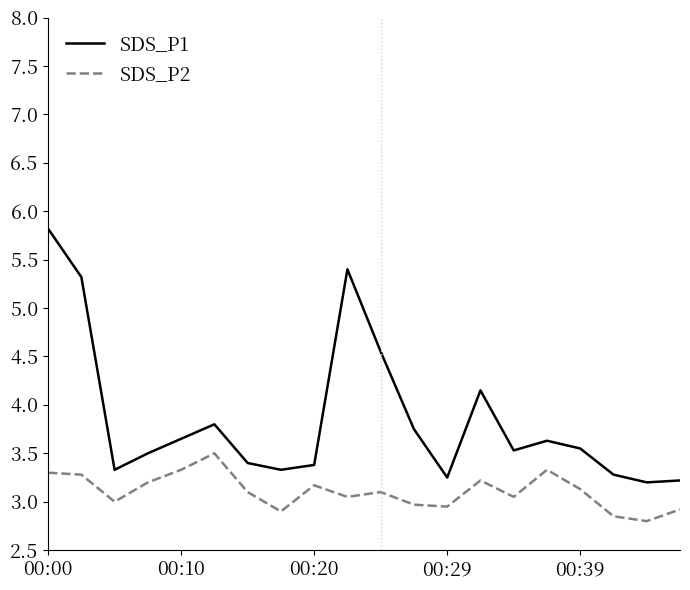

What is the difference between the maximum and minimum values in the SDS_P2 series?

0.7